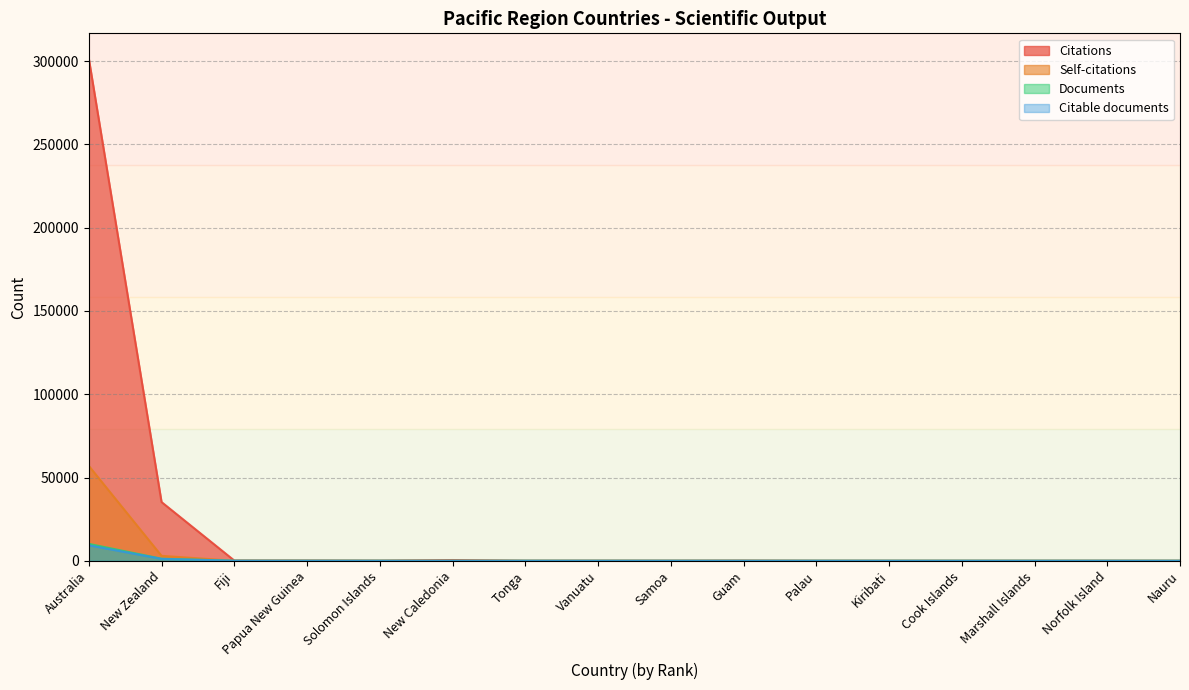

What position from the right is Vanuatu?

9